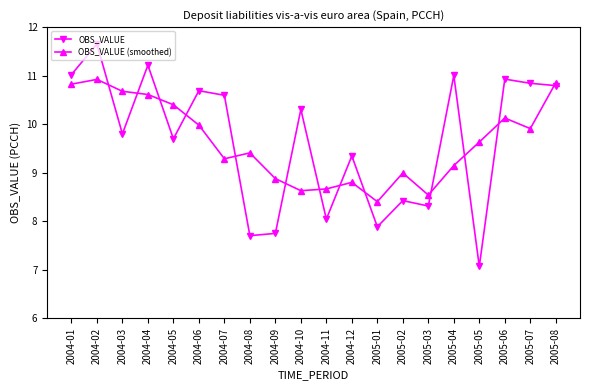

How many data points in OBS_VALUE are less than 10?

10